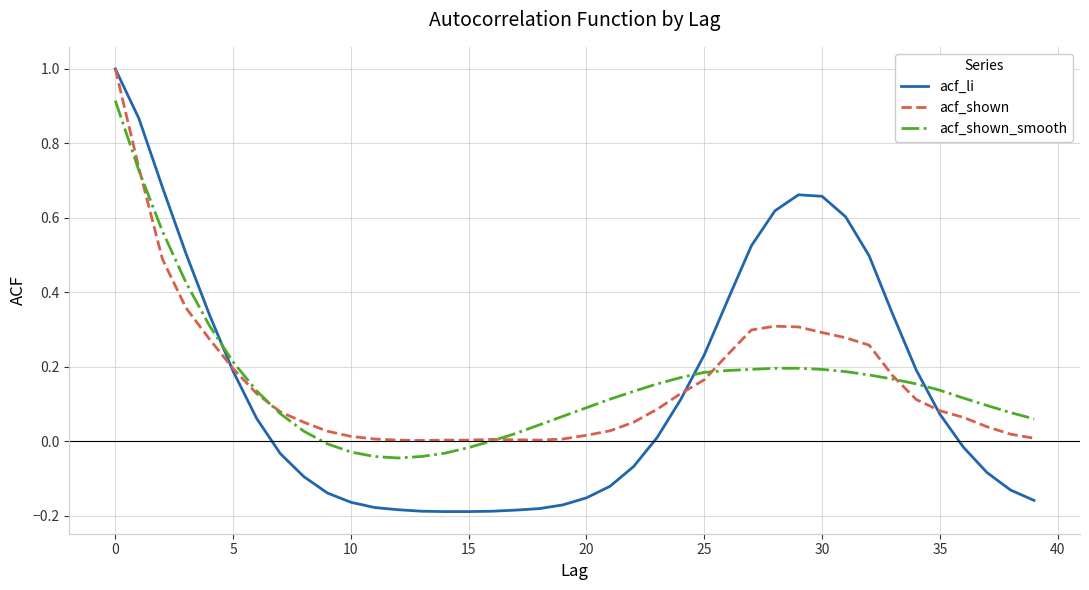

What is the sum of all acf_shown values?

6.3